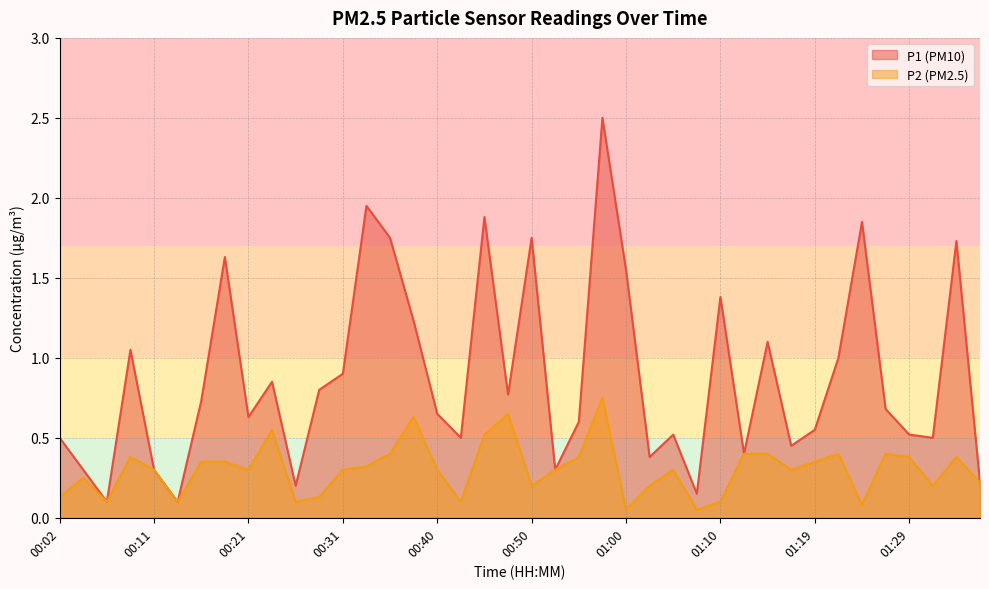

Between 00:36 and 00:43, which is larger?

00:36